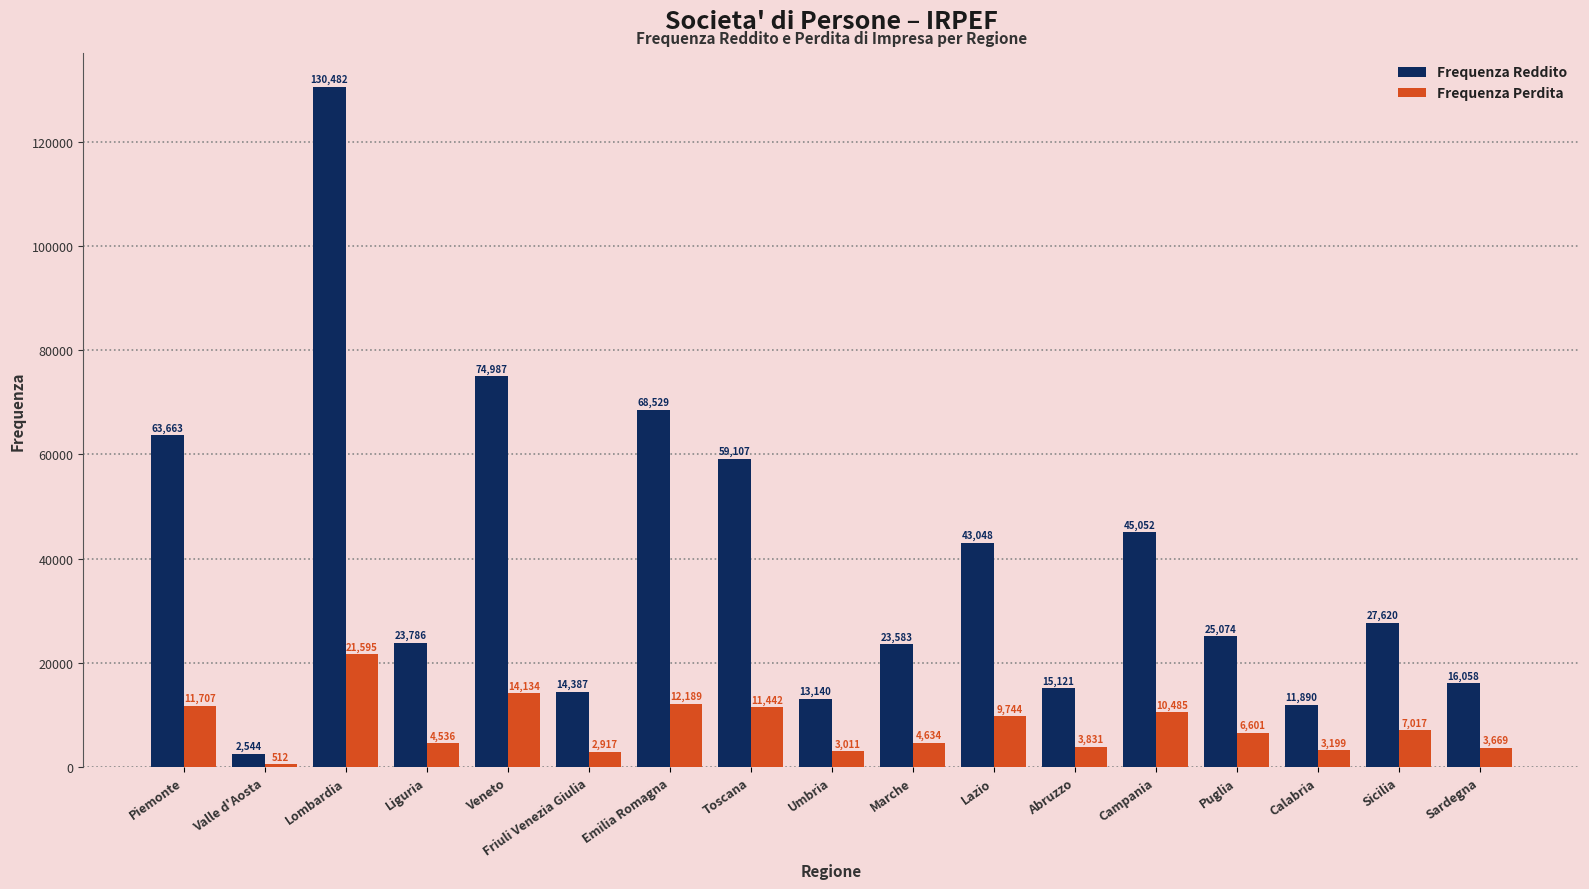

The Frequenza Reddito series shows 28246 at Emilia Romagna. True or false?

False